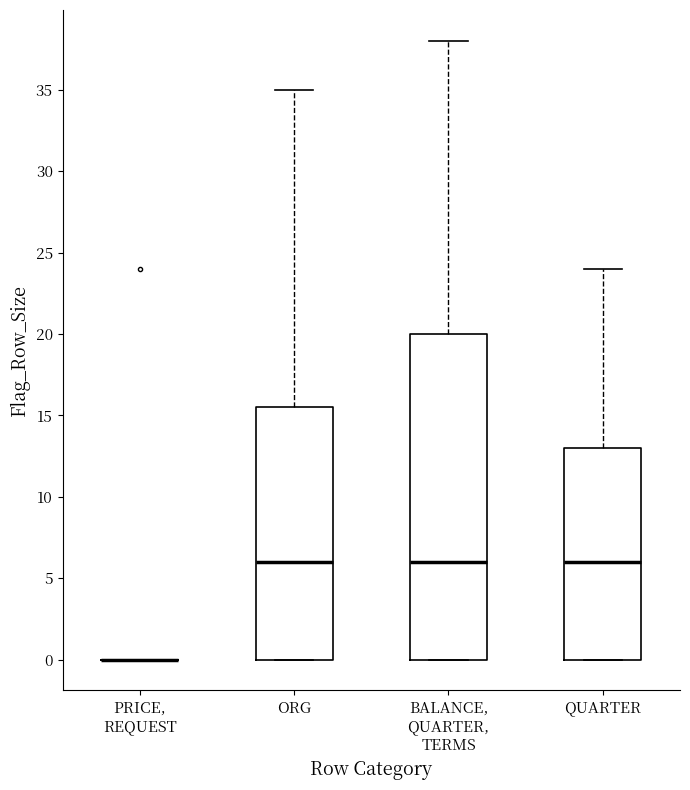

Reading left to right, transcribe this box plot: for each box, give where its median line is, the range the box spans, and where its two whiskers end, as read against the y-axis. The values are not printed on the chart, so give them approximately, as read against the axis.

PRICE, REQUEST: box collapsed to a line at 0.0, whiskers 0.0 to 0.0
ORG: median 6.0, box 0.0 to 15.5, whiskers 0.0 to 35.0
BALANCE, QUARTER, TERMS: median 6.0, box 0.0 to 20.0, whiskers 0.0 to 38.0
QUARTER: median 6.0, box 0.0 to 13.0, whiskers 0.0 to 24.0